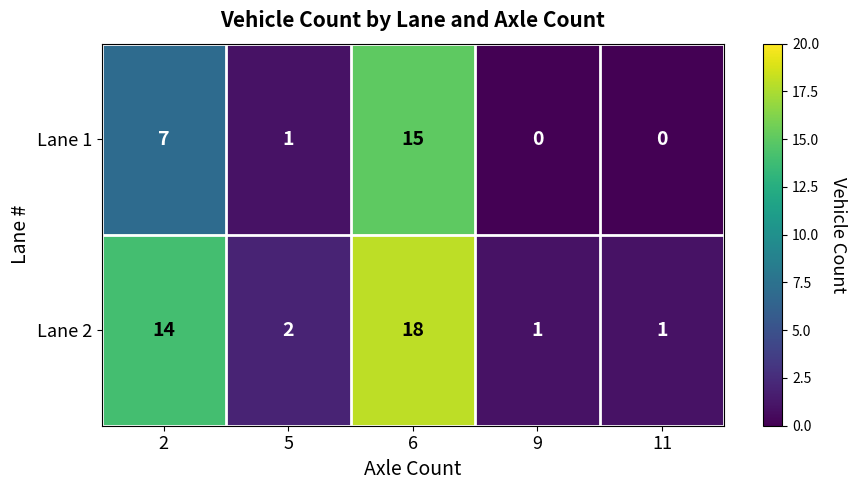

At 11, list the series in order from largest to smallest.

Lane 2, Lane 1